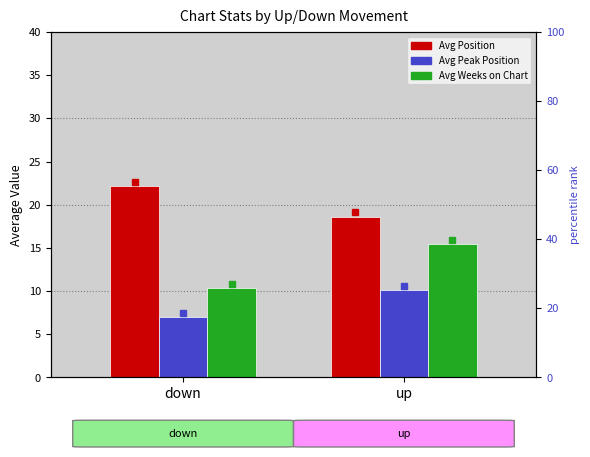

How many values in the Avg Weeks on Chart series are below 15?

1